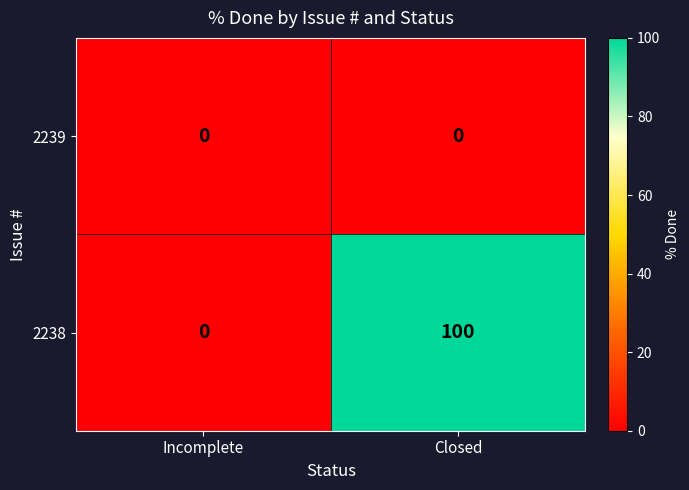

What is the greatest value displayed?

100